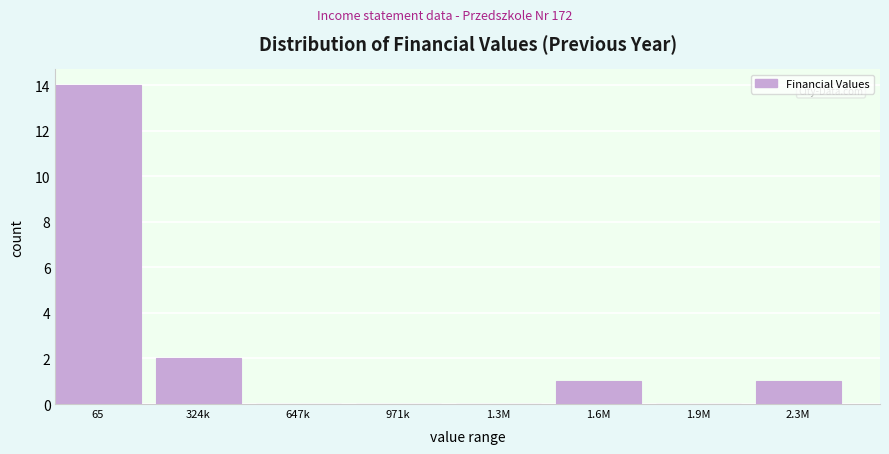

Reading right to left, list all the values displayed in this chart.

2.3M=1	1.9M=0	1.6M=1	1.3M=0	971k=0	647k=0	324k=2	65=14